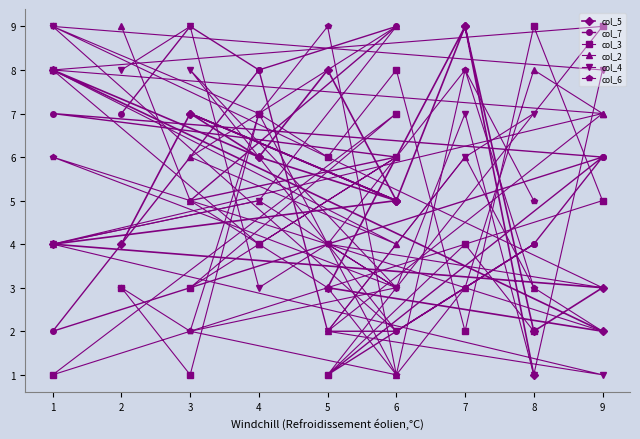

Reading left to right, transcribe all the data shown in this chart.

col_5: 4	7	6	8	5	9	2	3	4	5	7	5	6	8	2	3	9	1
col_7: 7	9	8	2	2	3	4	6	7	6	5	9	8	2	6	1	3	4
col_3: 3	1	7	6	8	2	9	5	1	7	3	6	4	8	9	1	4	2
col_2: 9	5	4	3	1	3	8	7	8	4	6	9	5	4	7	2	6	3
col_4: 8	9	3	4	3	7	1	8	9	2	8	3	5	4	1	2	6	7
col_6: 3	2	7	9	1	8	3	2	6	3	2	1	7	9	3	4	8	5